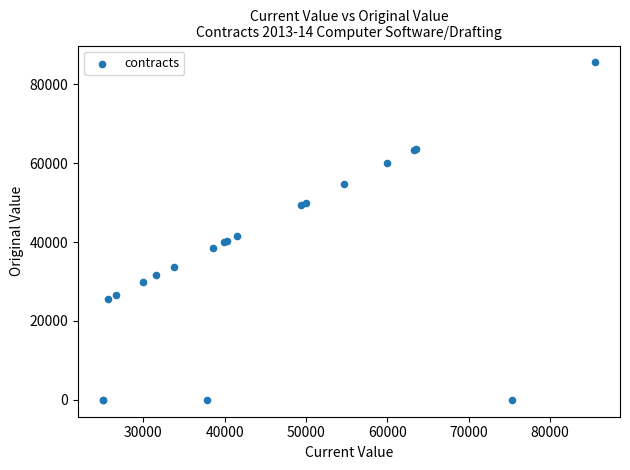

What Y value in the scatter plot is closest to 42795?

41558.9